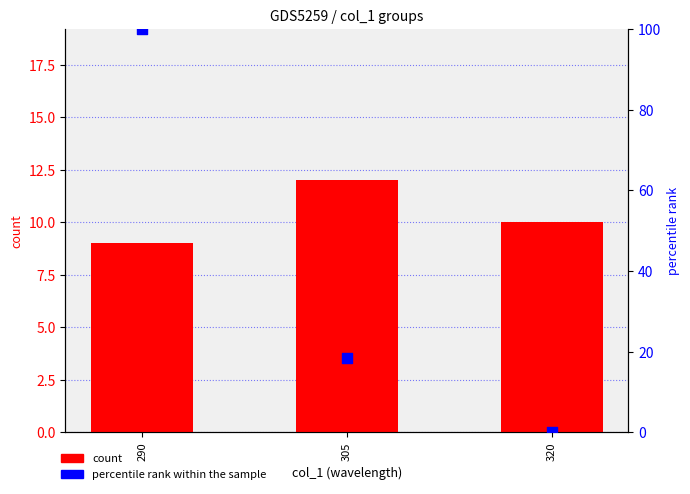

Which series reaches the maximum Y coordinate?

percentile rank within the sample